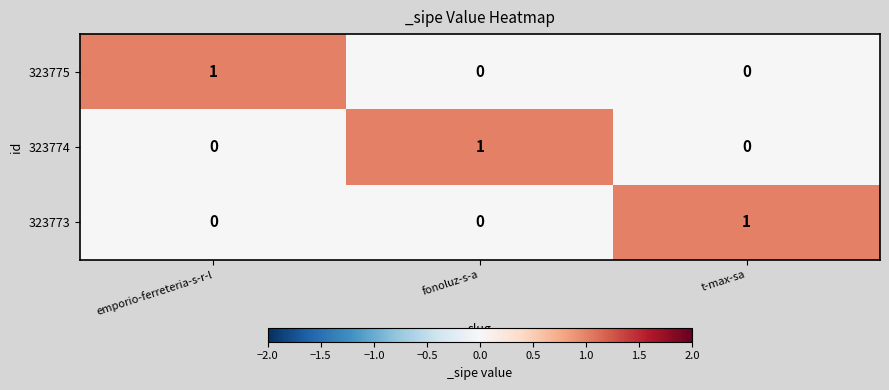

At how many categories does at least one series exceed 0?

3